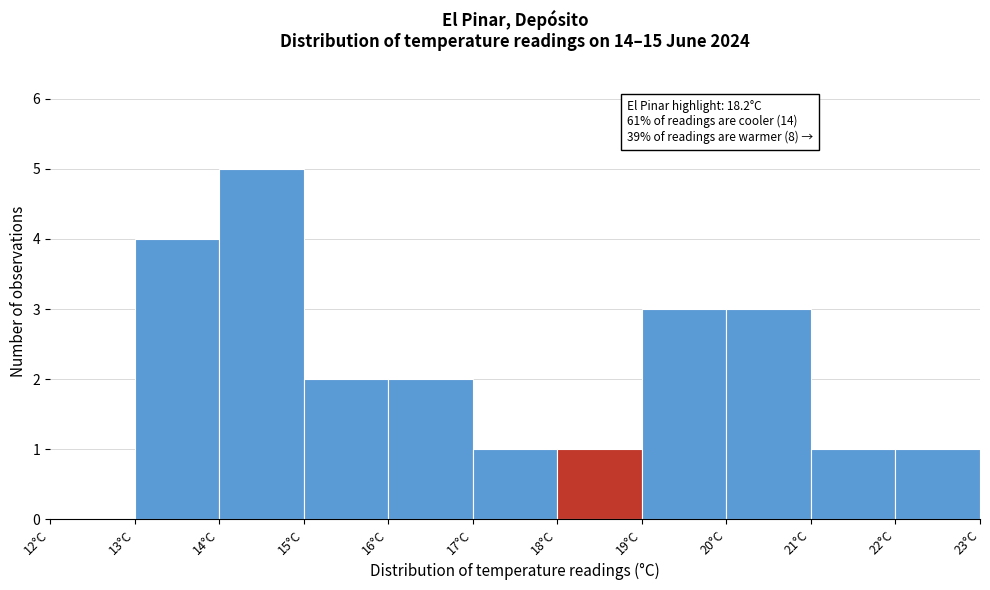

Which range on the x-axis has the tallest bar?

14 to 15